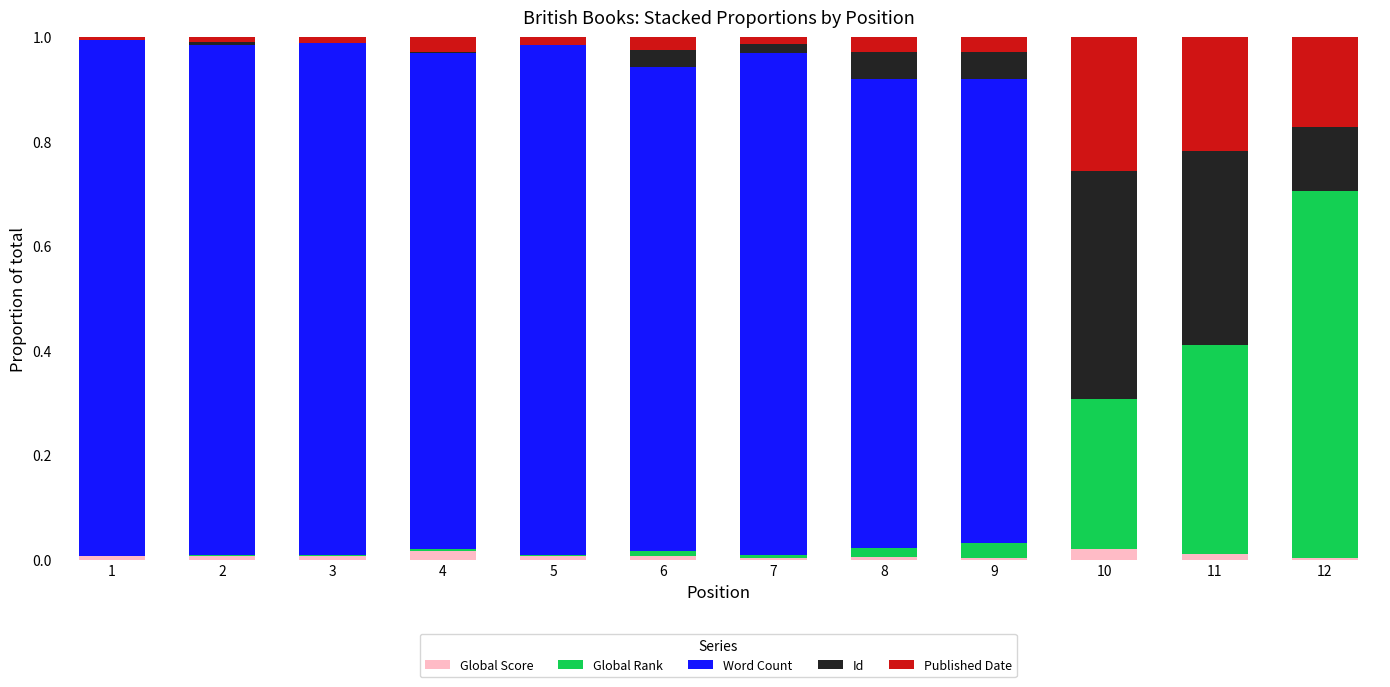

What are all the series names shown in the legend?

Global Score, Global Rank, Word Count, Id, Published Date